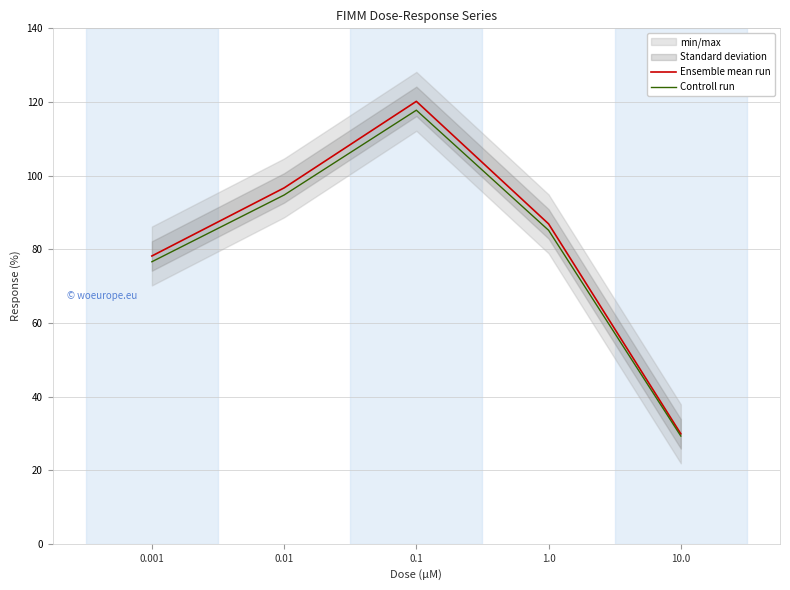

What is the difference between the second highest and minimum values in the Controll run series?

65.5